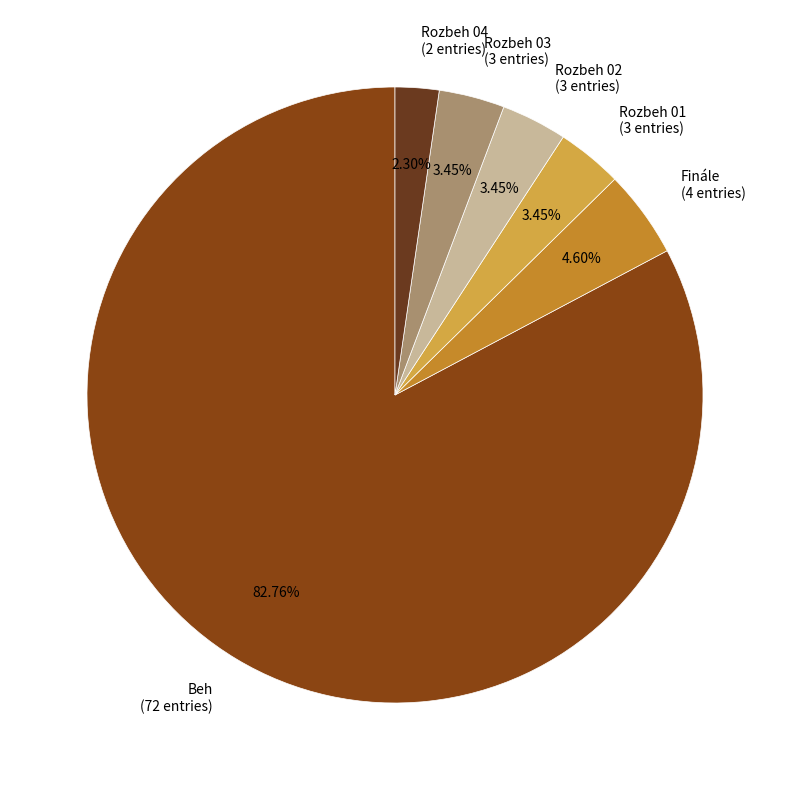

Count the number of slices in the pie.

6